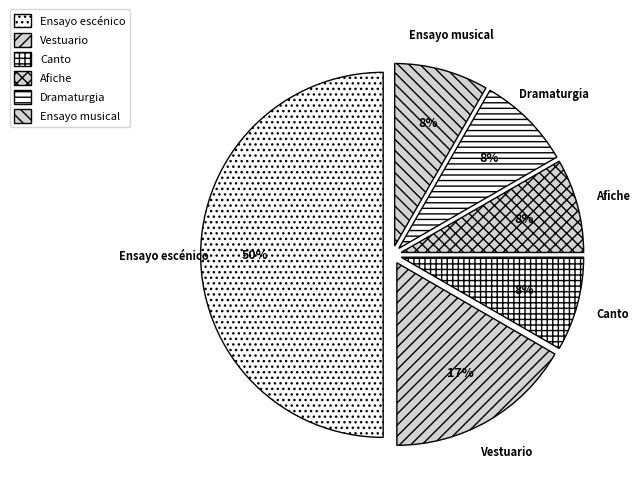

Count the number of slices in the pie.

6